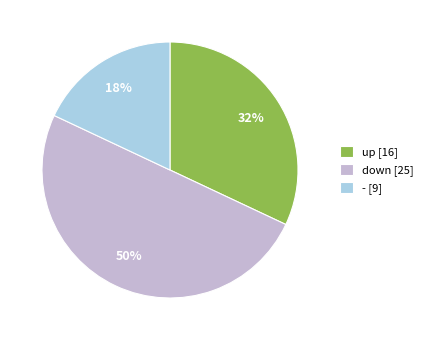

Is the sum of down [25] and - [9] greater than half?

Yes